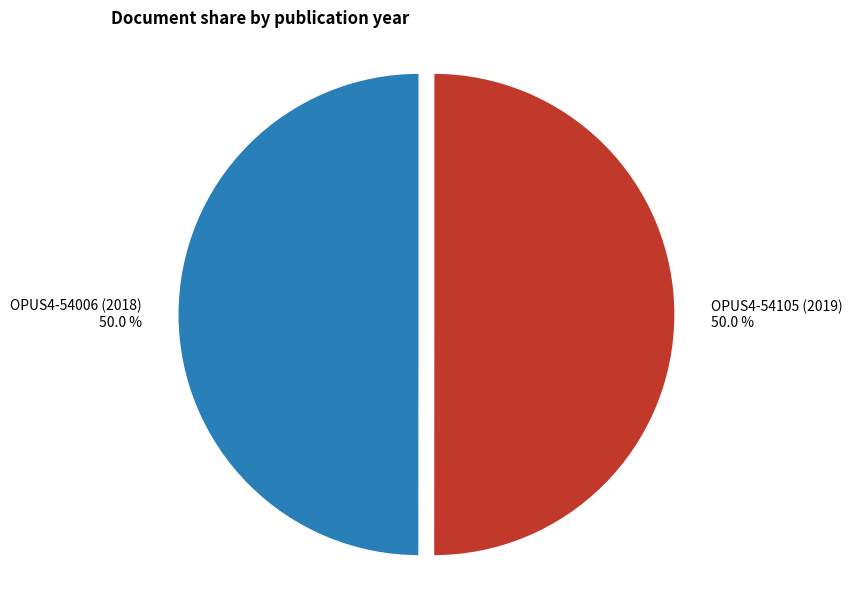

What percentage do OPUS4-54006 (2018) and OPUS4-54105 (2019) together represent?

100.0%